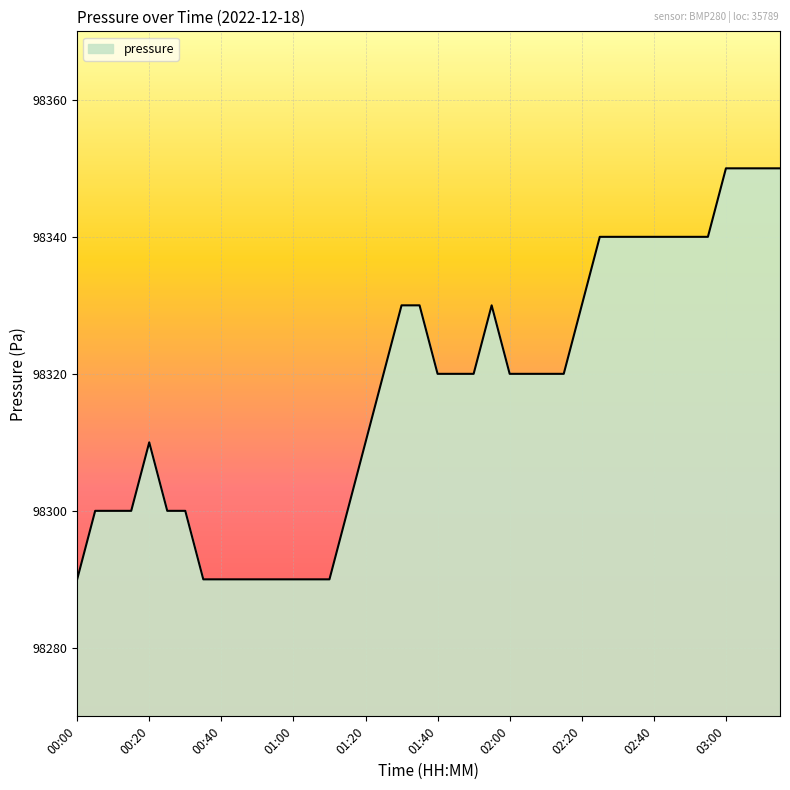

What is the difference between the maximum and minimum values?

60